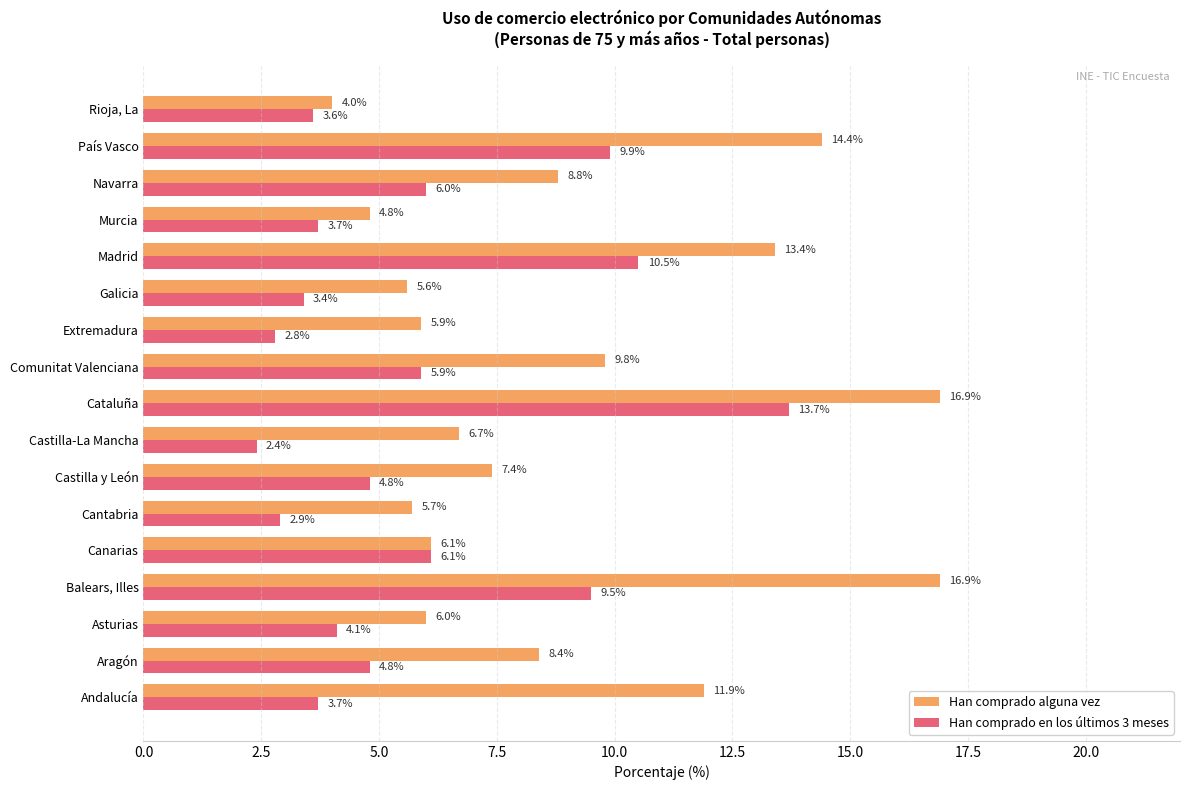

Which series has the largest total across all categories?

Han comprado alguna vez